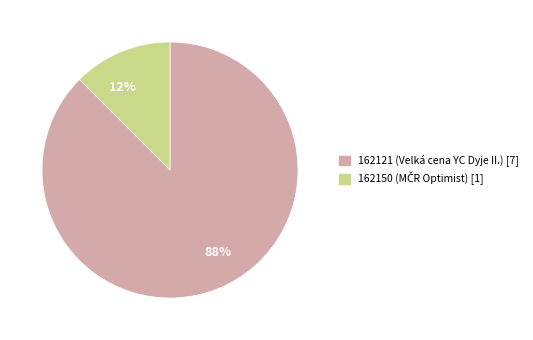

Does any single category account for the majority?

Yes